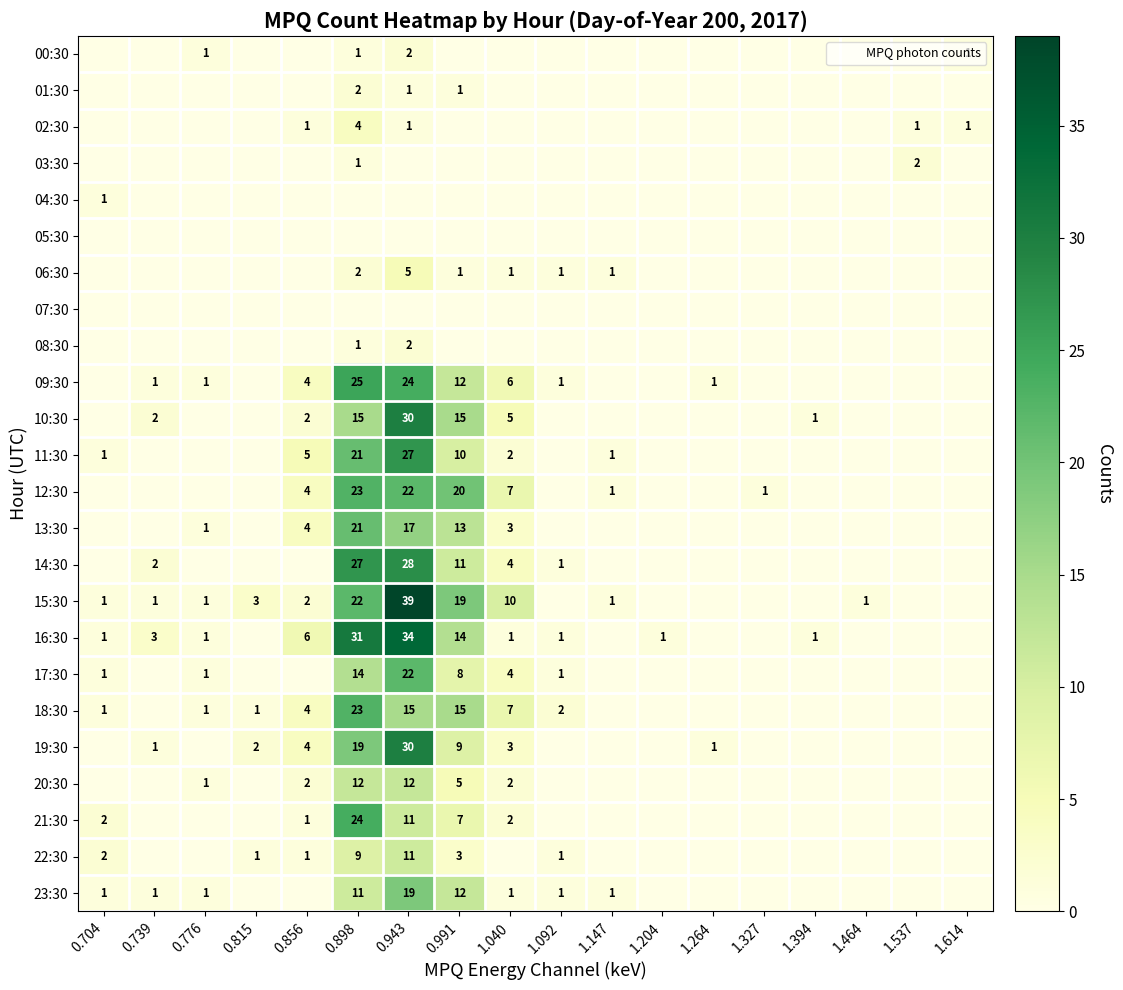

The value of 00:30 at 1.394 is 1. True or false?

False